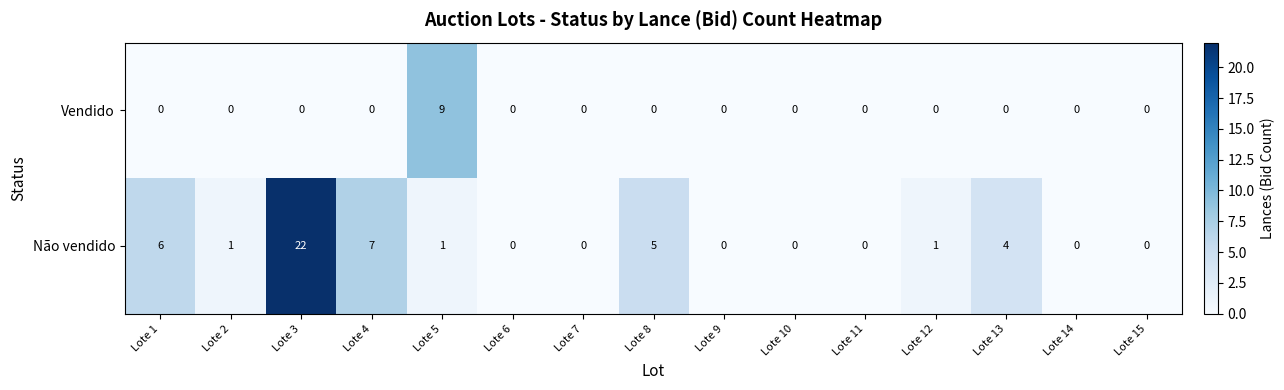

Between Lote 11 and Lote 12, which series saw the biggest shift?

Não vendido